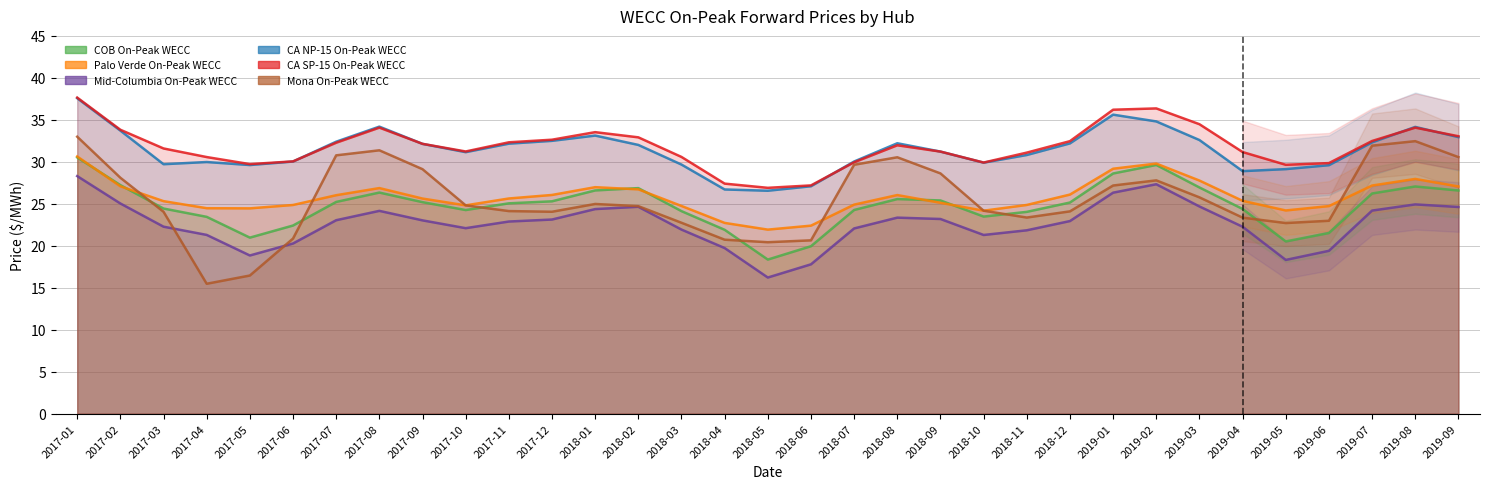

What are all the series names shown in the legend?

COB On-Peak WECC, Palo Verde On-Peak WECC, Mid-Columbia On-Peak WECC, CA NP-15 On-Peak WECC, CA SP-15 On-Peak WECC, Mona On-Peak WECC